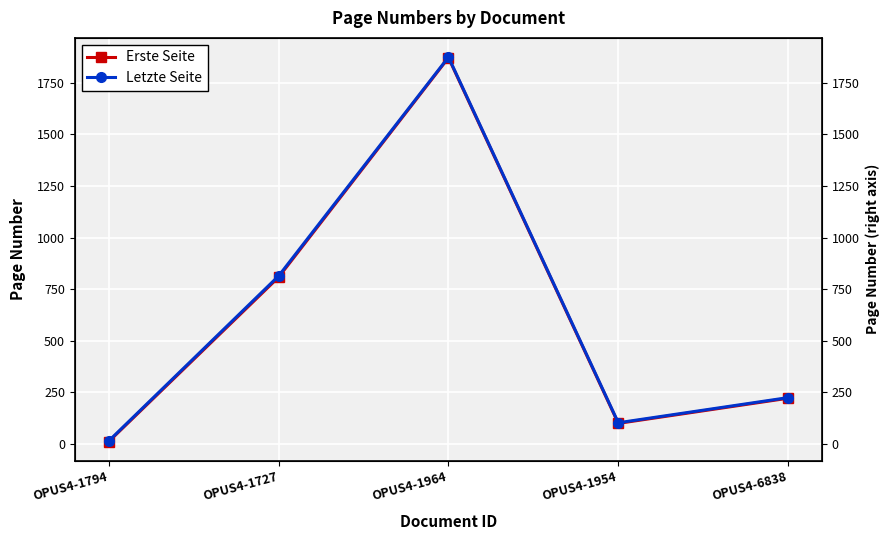

Which series has the largest total across all categories?

Letzte Seite